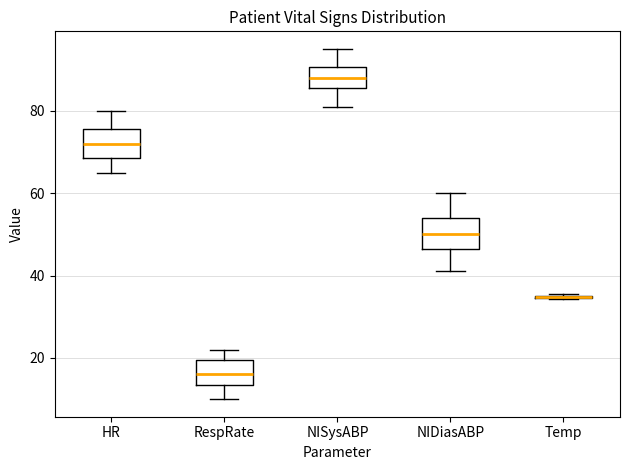

Where does the upper whisker of the box for NISysABP end on the y-axis? The values are not printed on the chart, so give them approximately, as read against the axis.

96